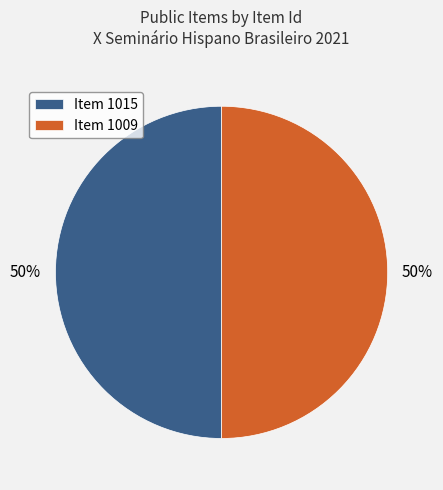

Approximately how many times larger is the value at Item 1009 compared to Item 1015?

1.0